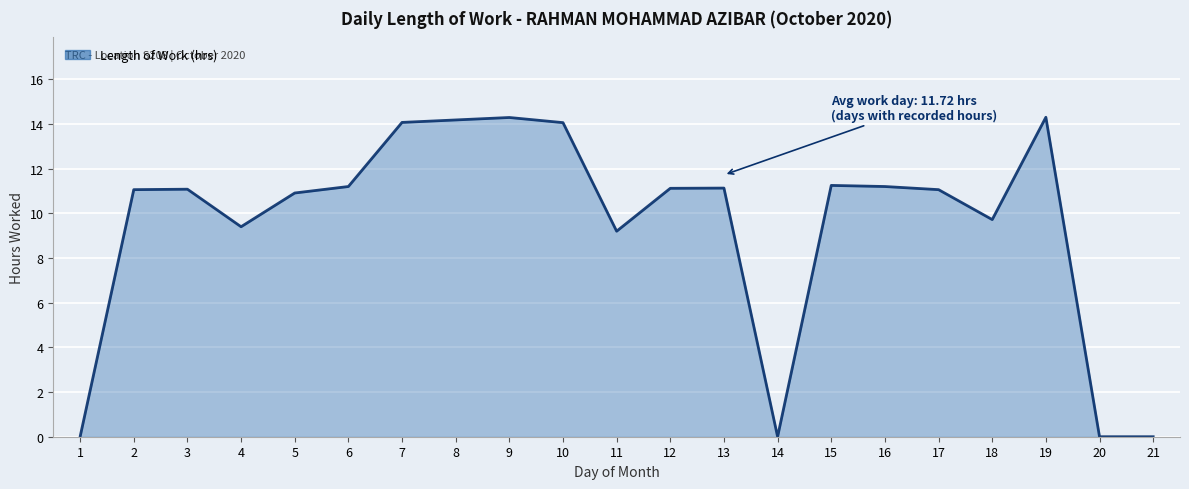

What value does the data have at 12?

11.1